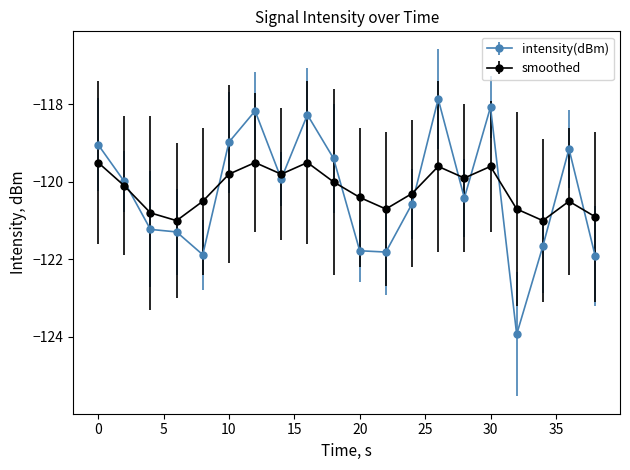

Rank the series by their maximum value, from lowest to highest.

smoothed, intensity(dBm)